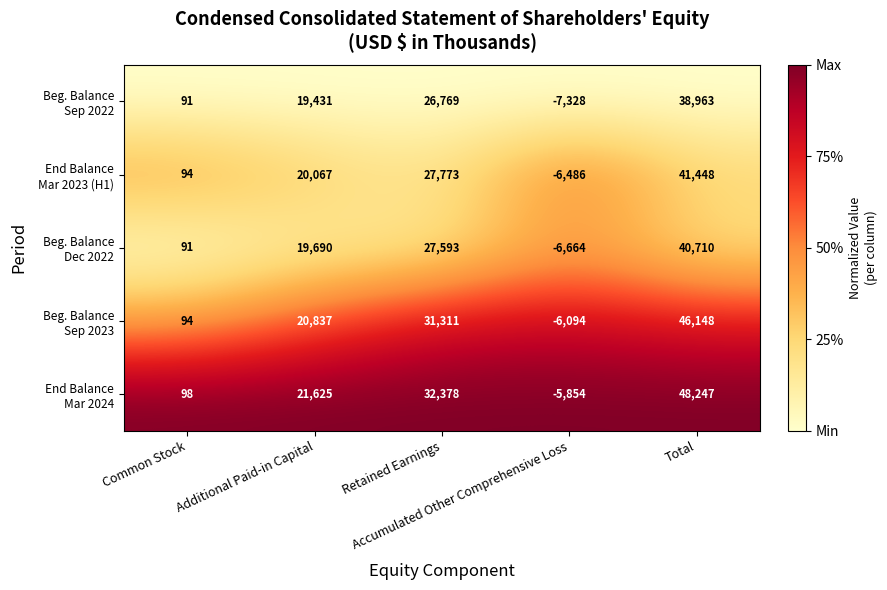

At how many categories does at least one series exceed 18251?

3